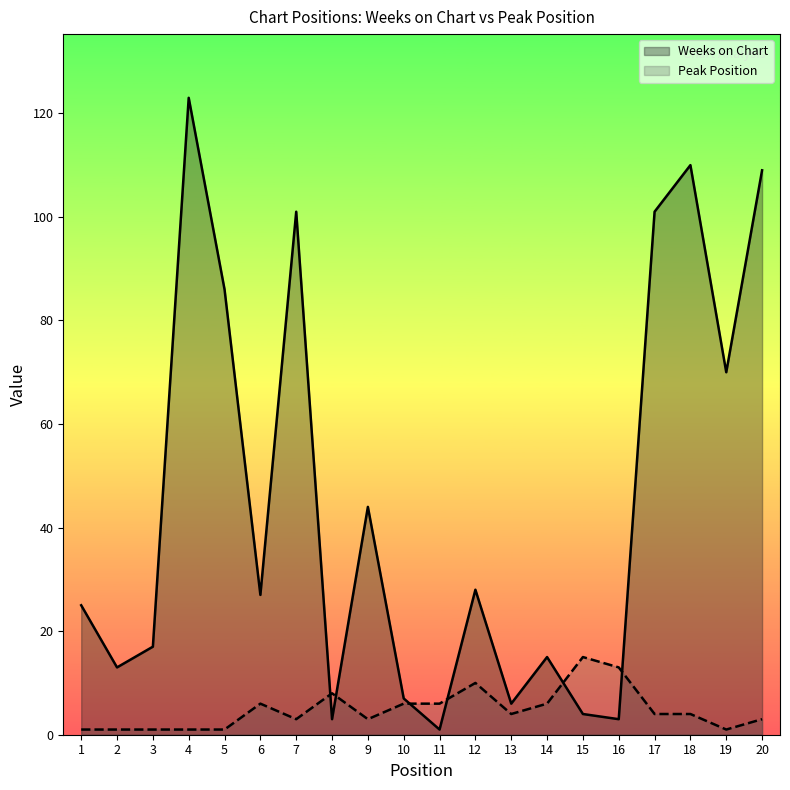

Between which two adjacent categories do Peak Position and Weeks on Chart first intersect?

7 and 8